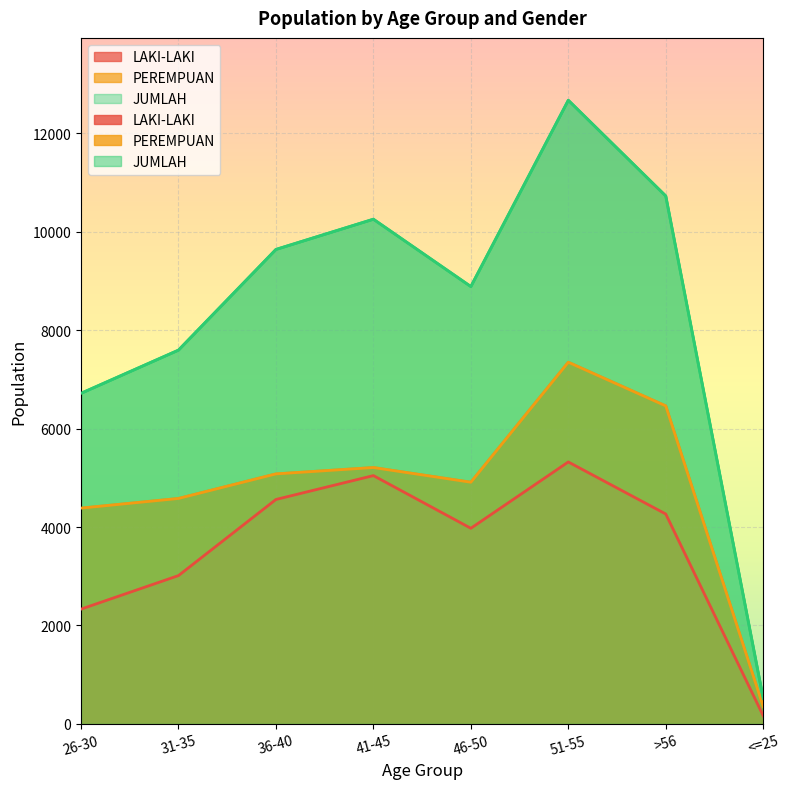

What is the label of the 1st point from the right?

<=25